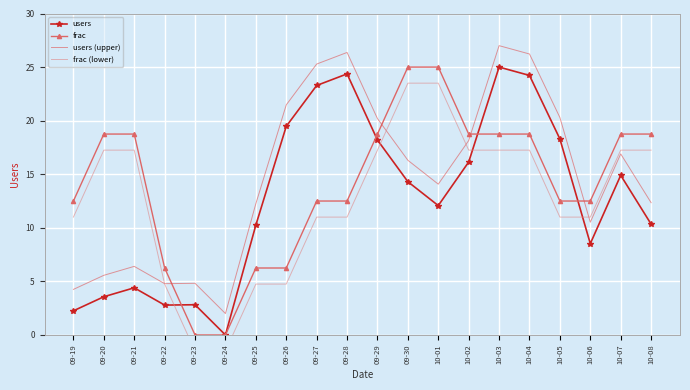

Which category has the lowest value across all series?

09-23